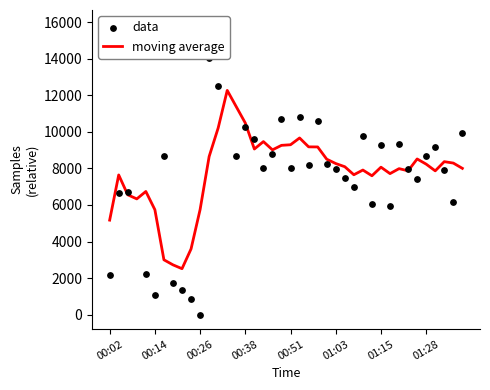

What is the maximum value for moving average?

12271.0